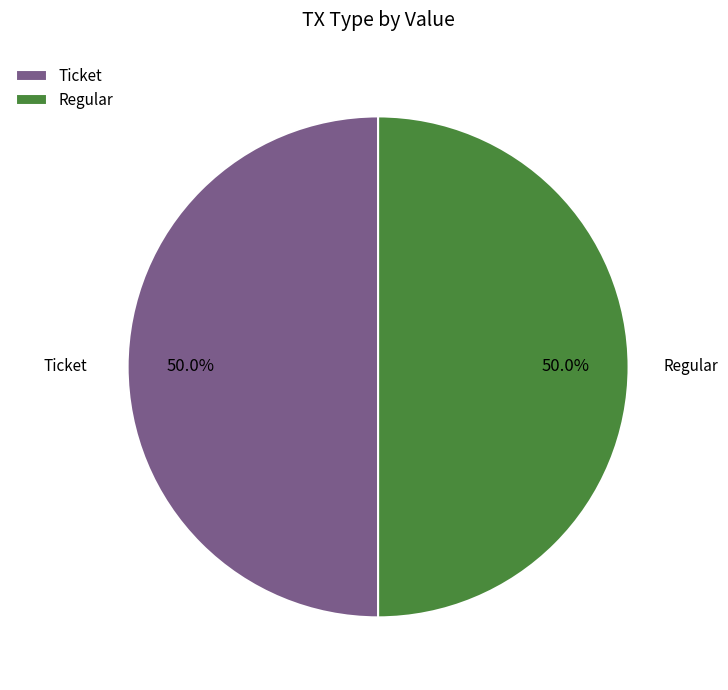

Combined, what portion of the pie is Regular and Ticket?

100.0%